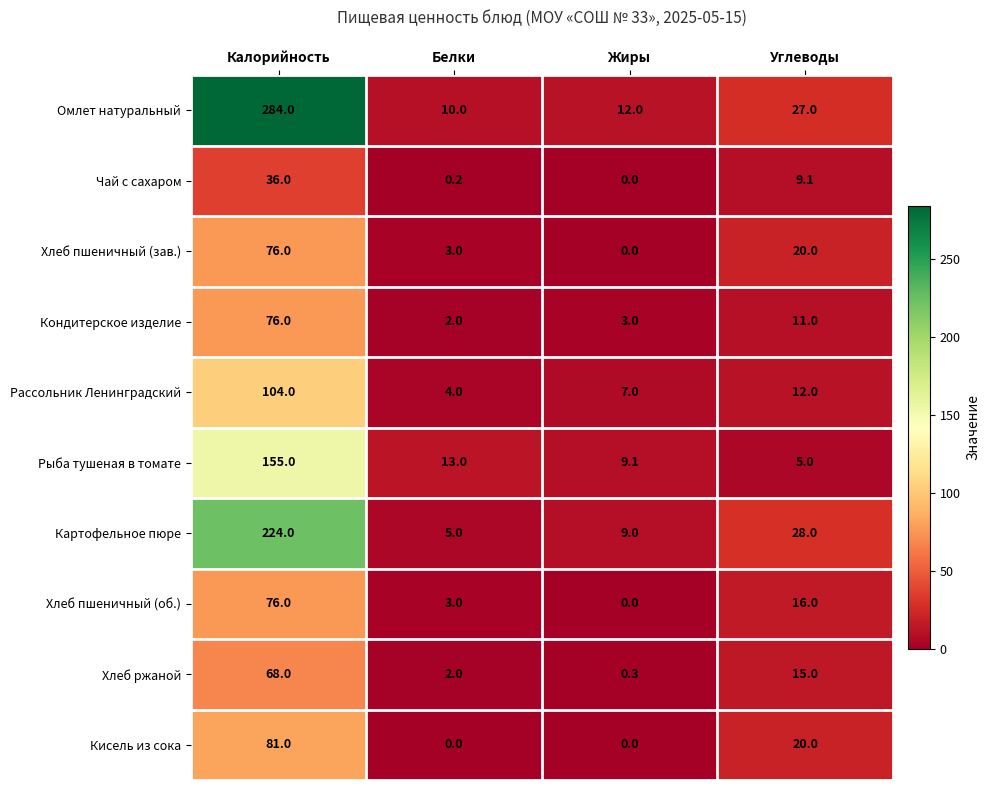

List the labels in order of Омлет натуральный value, smallest first.

Белки, Жиры, Углеводы, Калорийность